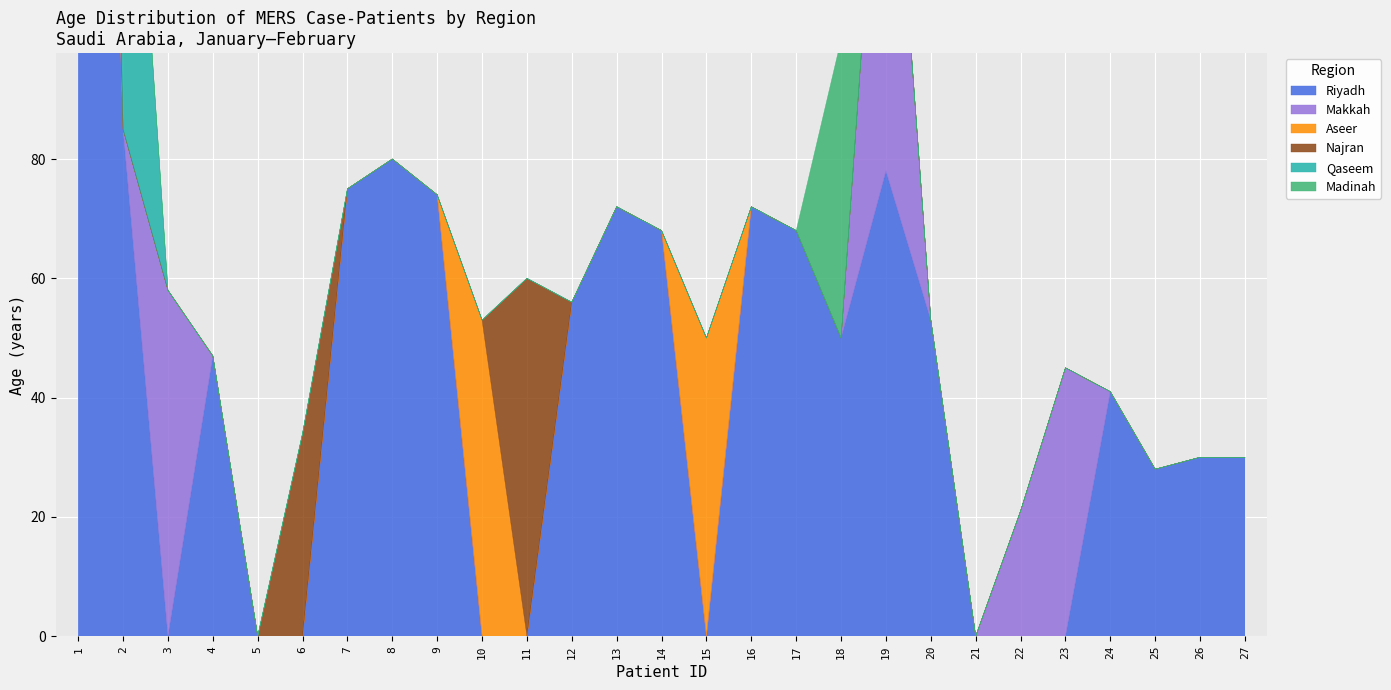

Which series has the largest total across all categories?

Riyadh